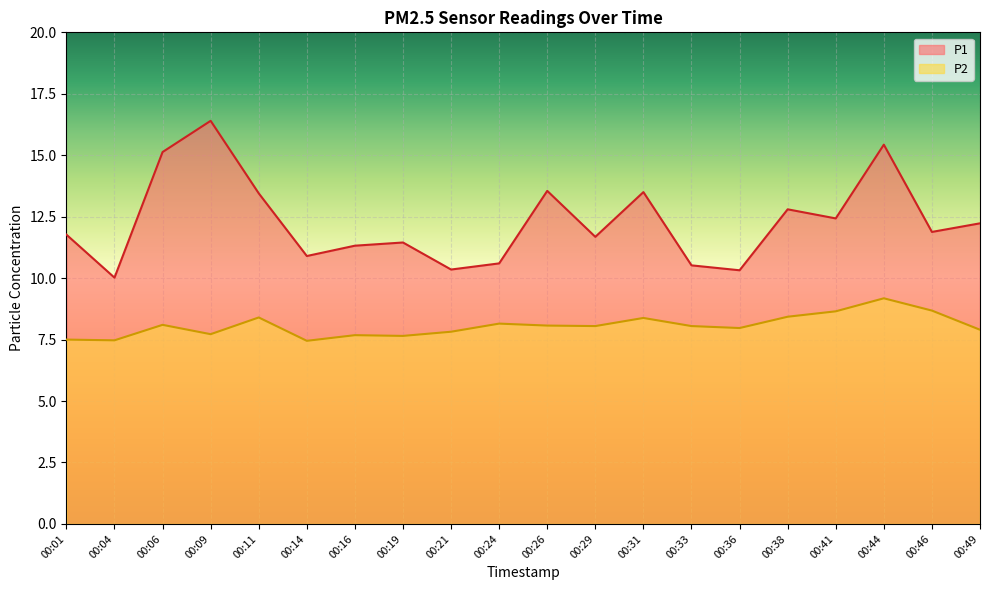

Where is the first local minimum for P1?

00:04